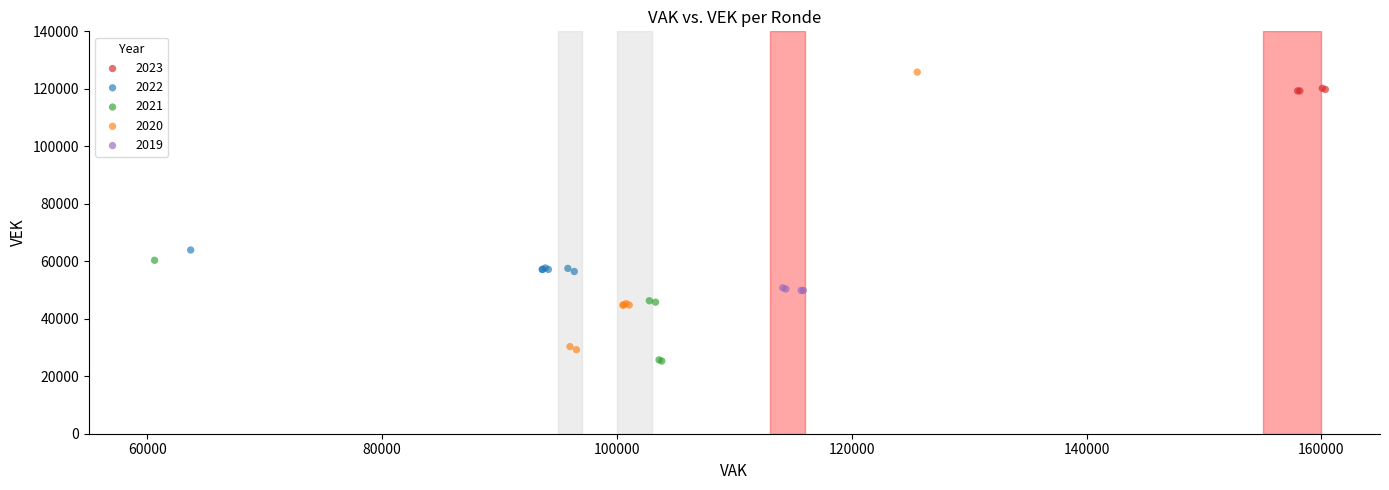

Which series contains the highest Y value?

2020